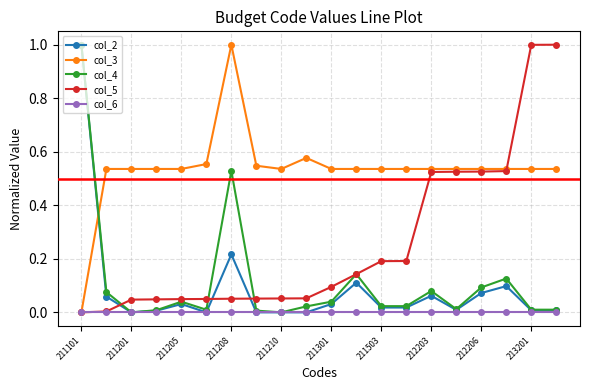

After their last crossing, which series has the higher values: col_3 or col_4?

col_3